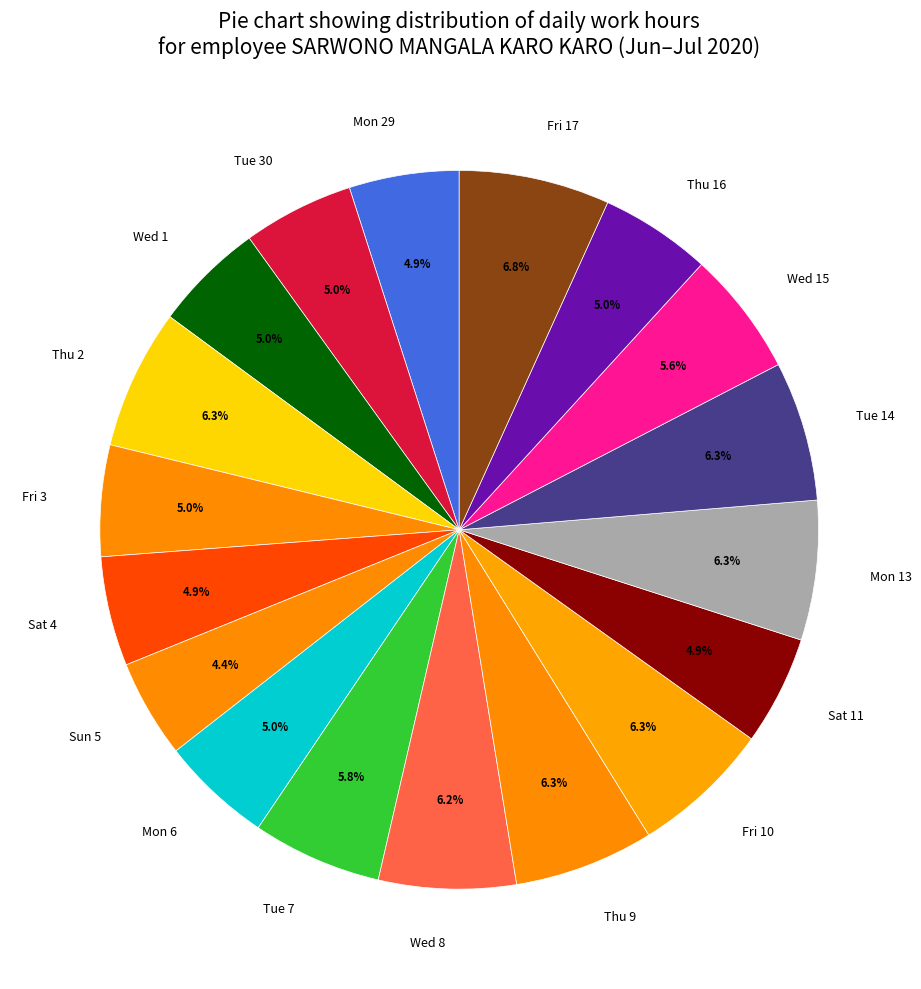

True or false: Mon 29 accounts for 5% of the total.

True